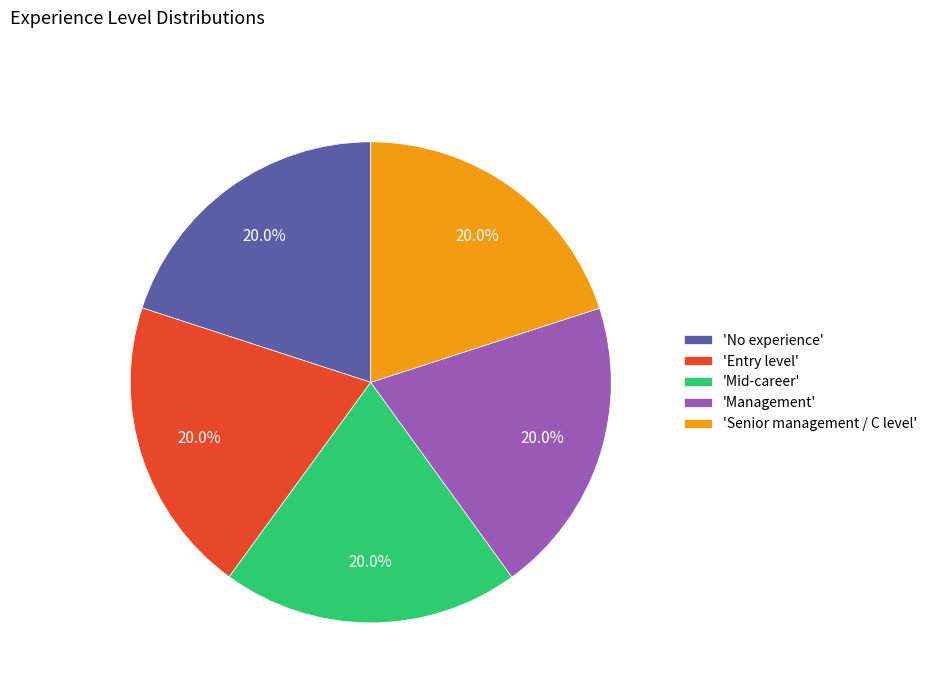

Is there any slice that represents more than half of the pie?

No